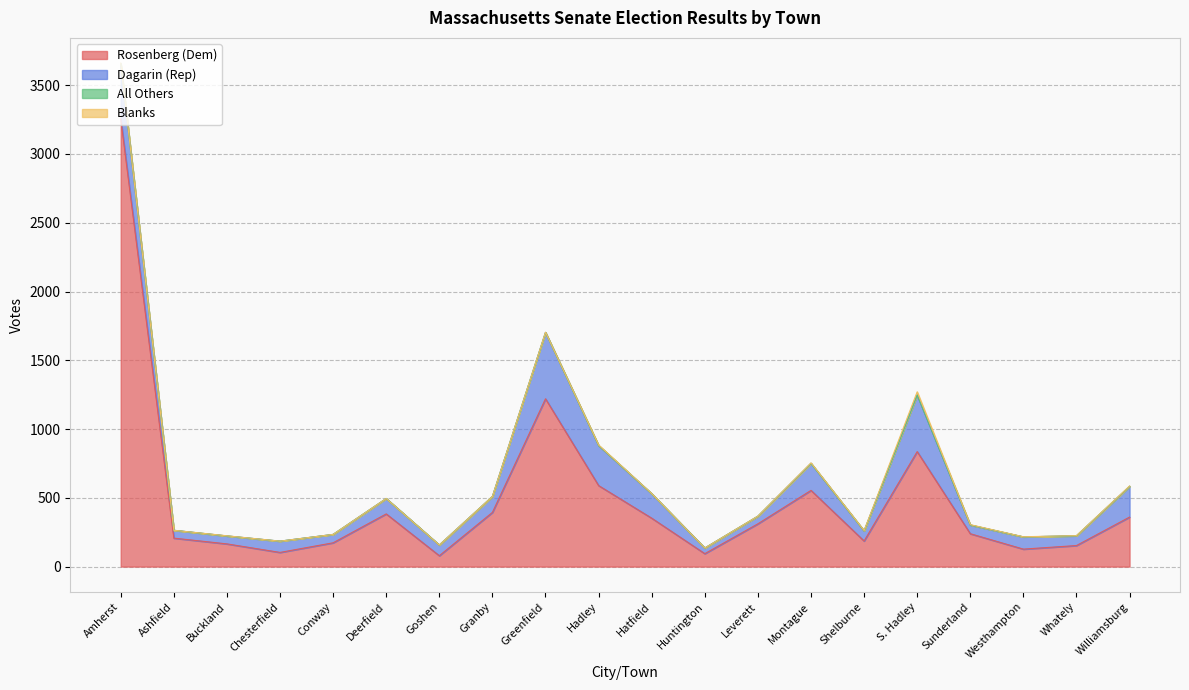

At how many categories does at least one series exceed 1024?

2